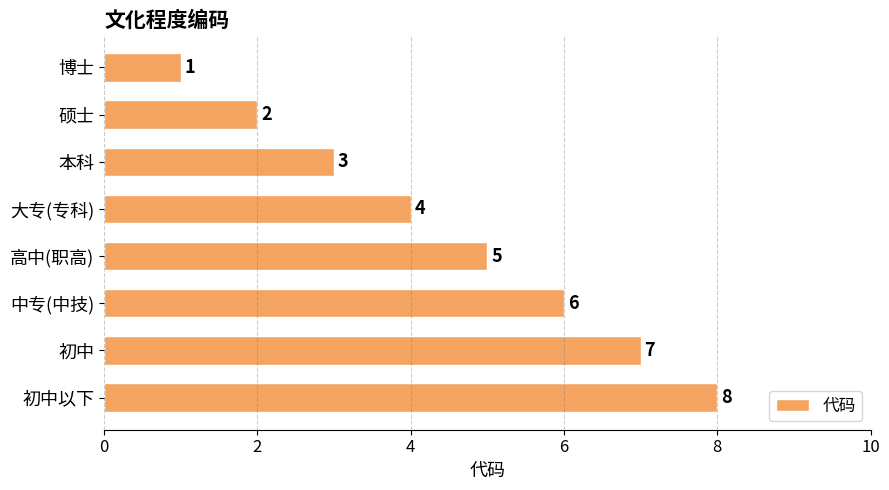

List the labels in order of value, largest first.

初中以下, 初中, 中专(中技), 高中(职高), 大专(专科), 本科, 硕士, 博士